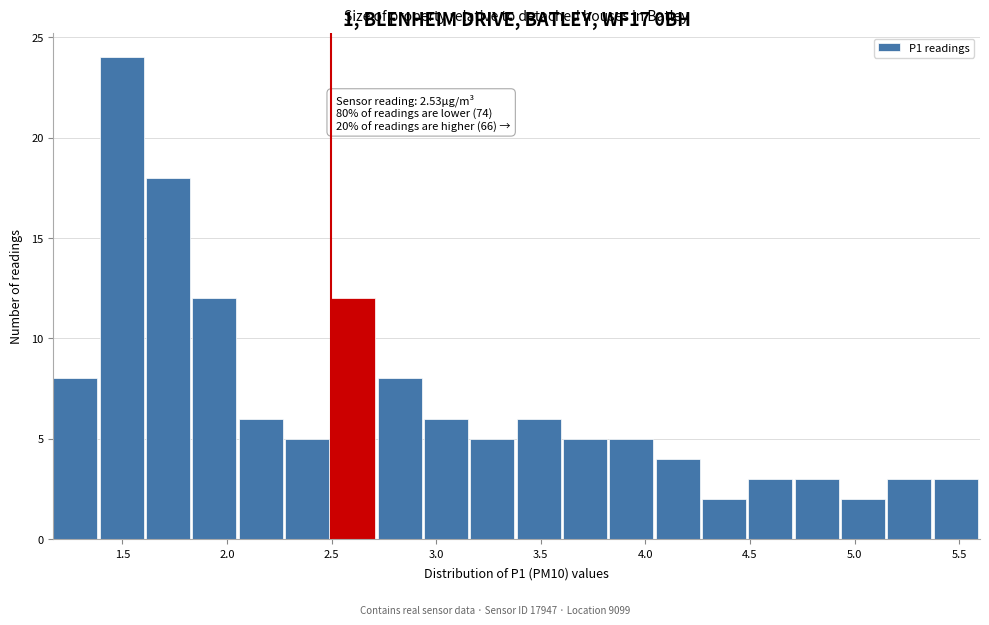

Over which range of the x-axis is the bar tallest?

1.40 to 1.60